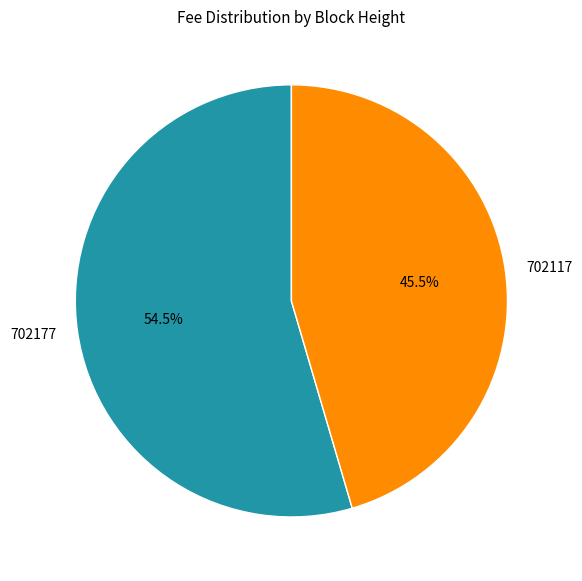

Combined, what portion of the pie is 702177 and 702117?

100.0%